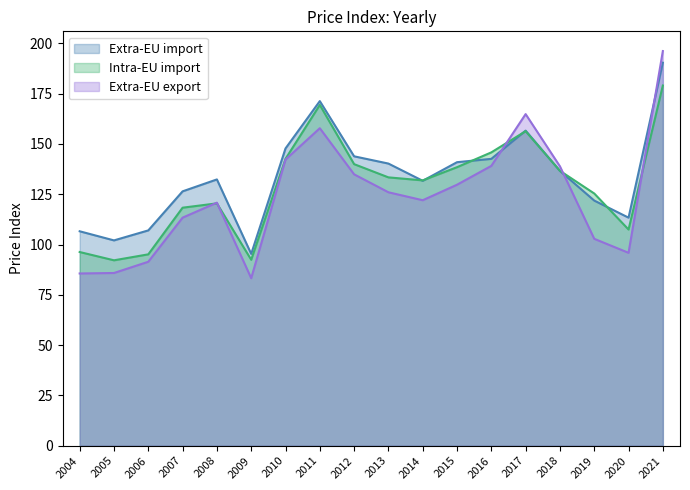

Is it true that Extra-EU import equals 156.6 at 2017?

True